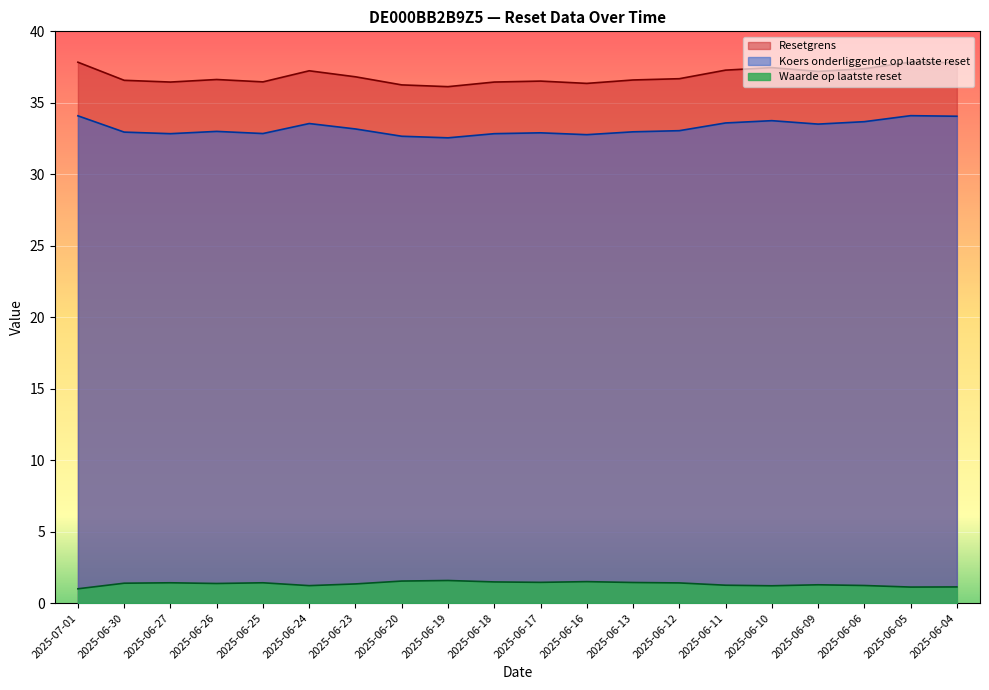

What are all the series names shown in the legend?

Resetgrens, Koers onderliggende op laatste reset, Waarde op laatste reset